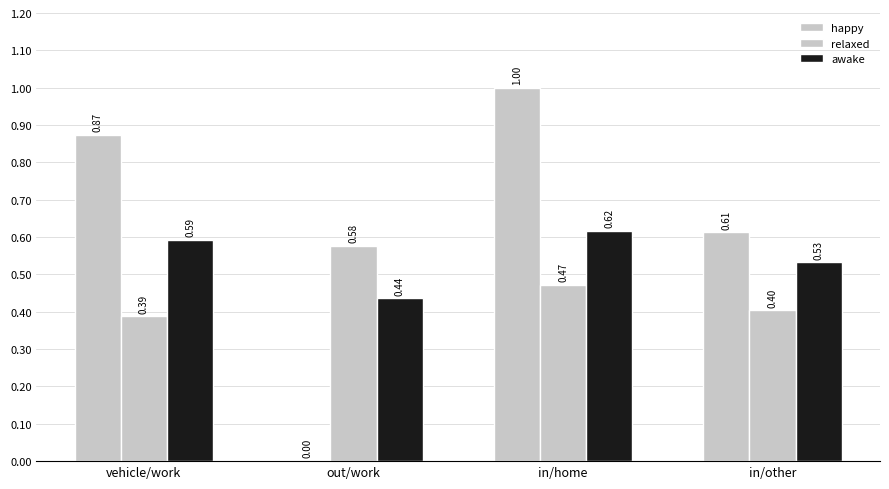

The relaxed series shows 0.1 at out/work. True or false?

False